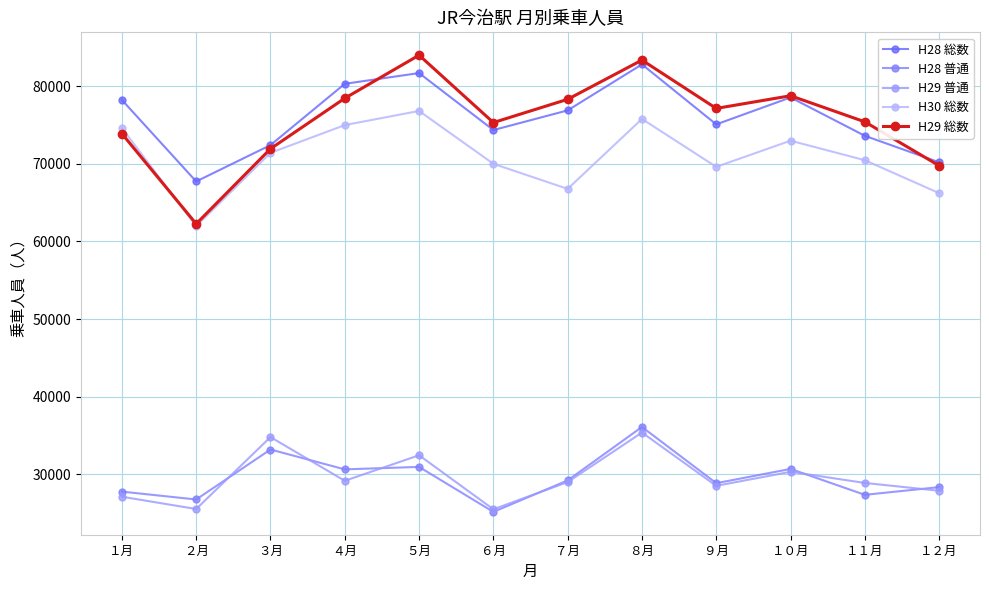

The H30 総数 series shows 118078 at １０月. True or false?

False